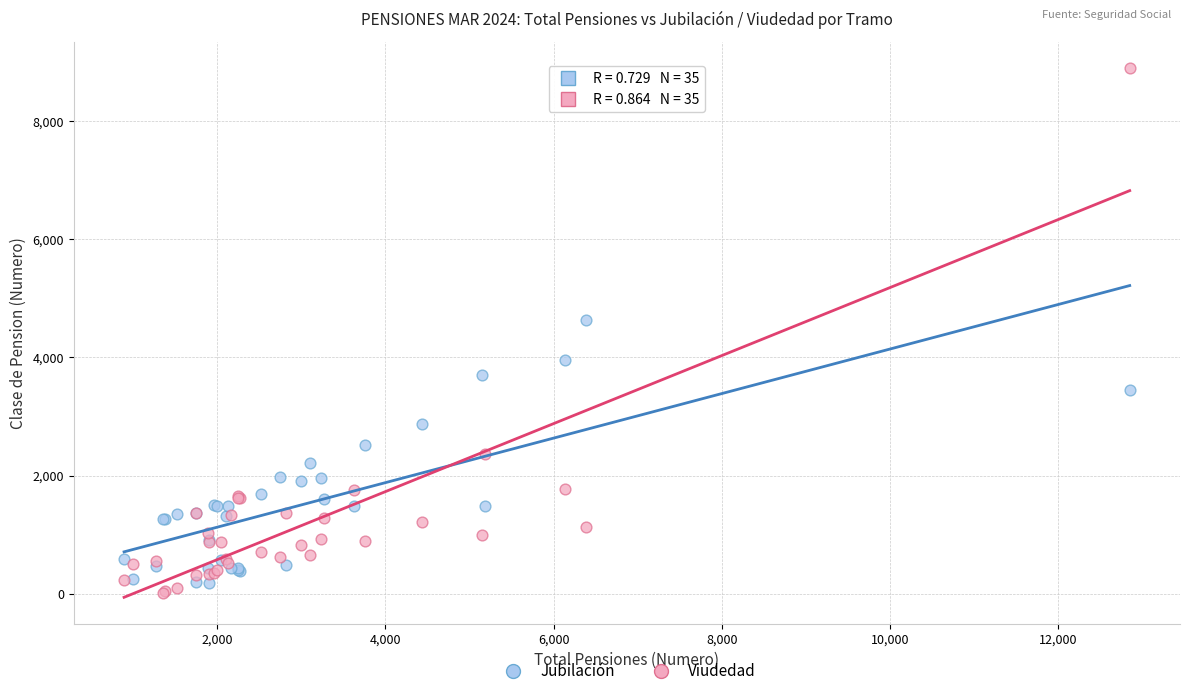

Which series has the largest Y range (max minus min)?

Viudedad